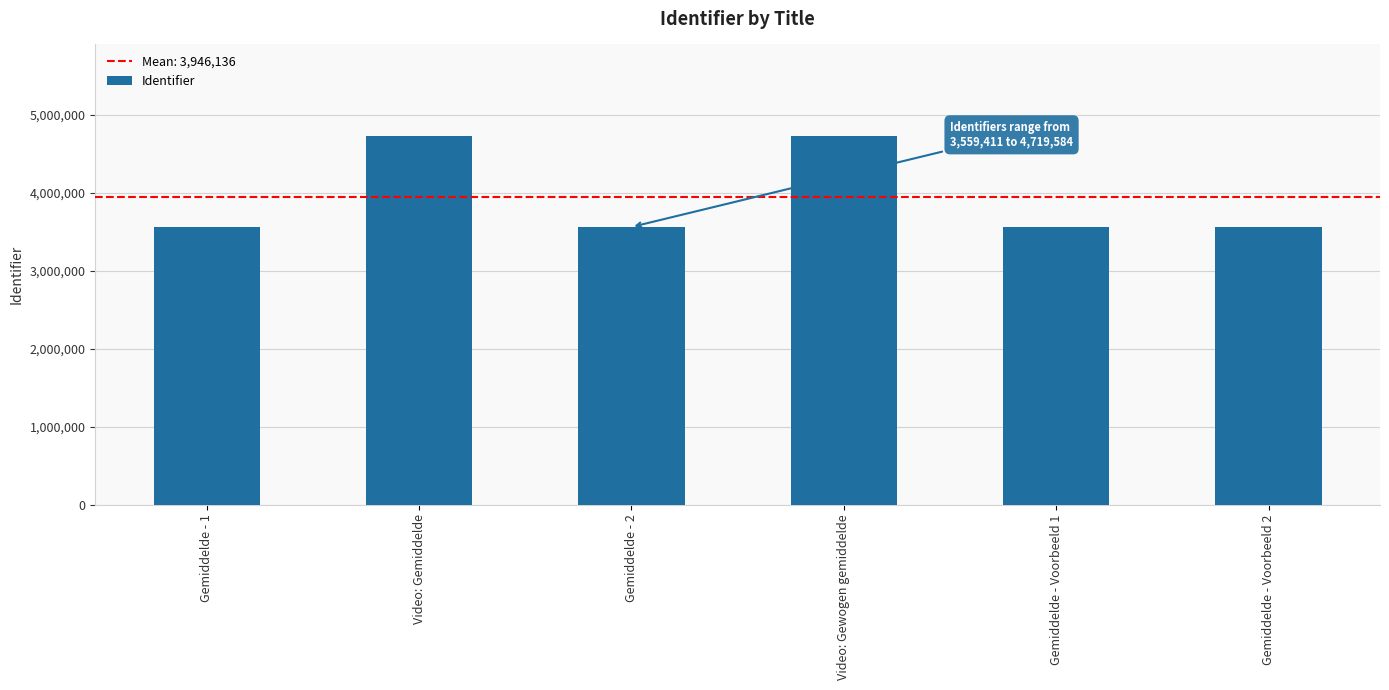

What is the label of the 4th bar from the right?

Gemiddelde - 2